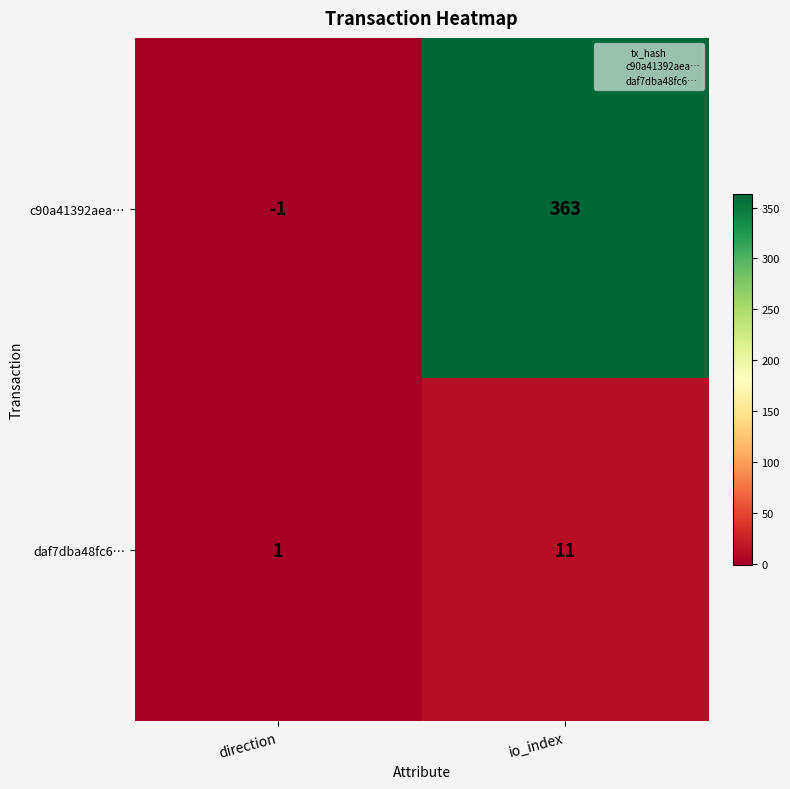

What is the sum of the daf7dba48fc6… values at io_index and direction?

12